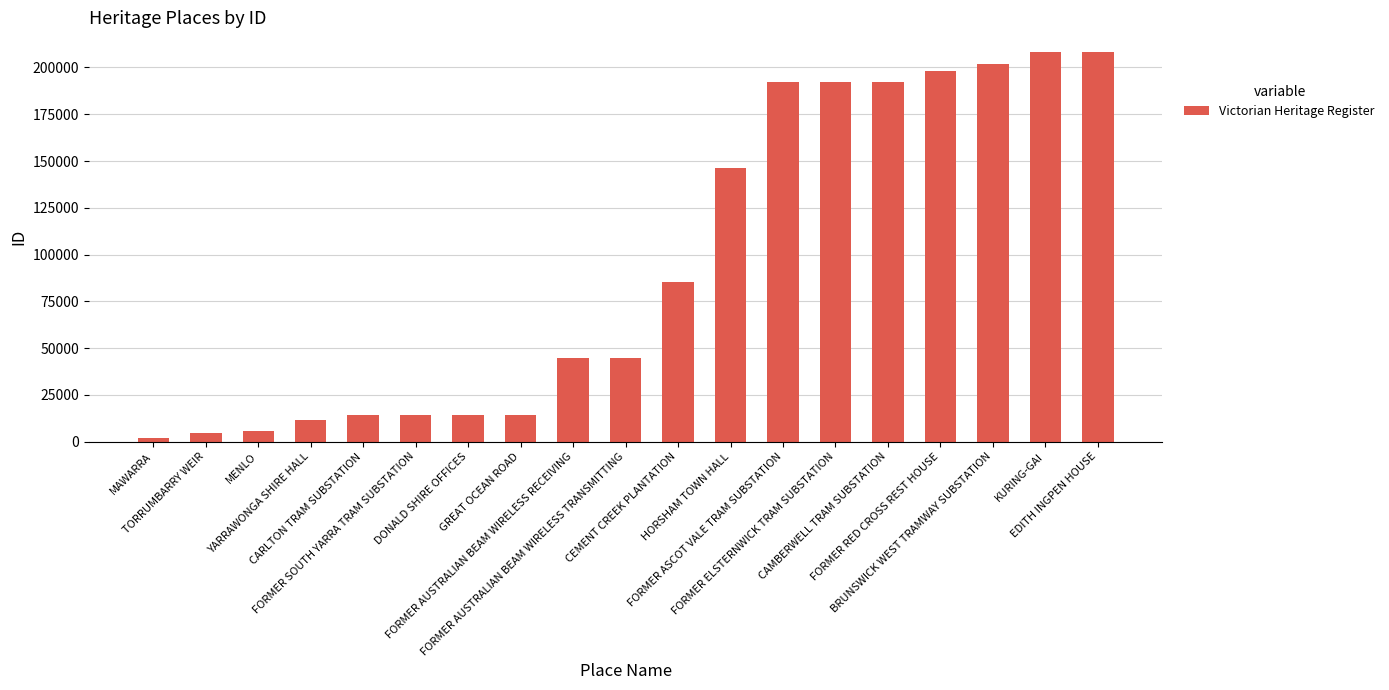

Is it true that the value at KURING-GAI is 46244?

False